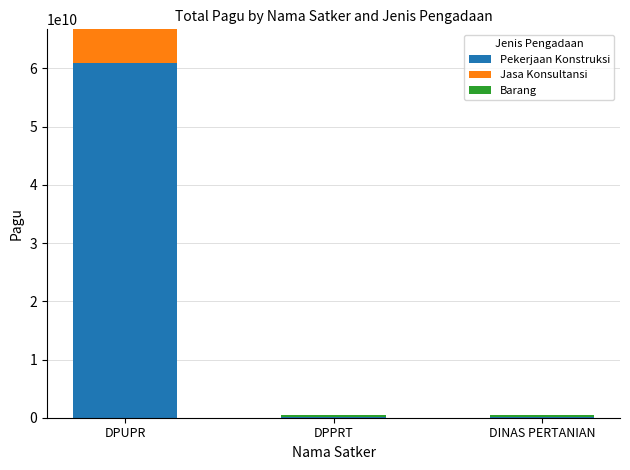

Are the bars grouped side by side (vs. stacked)?

No